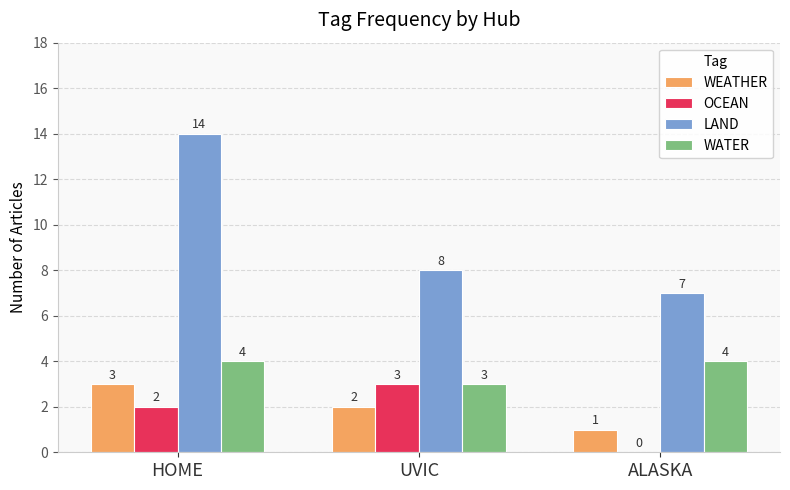

What is the average value of the LAND series?

10